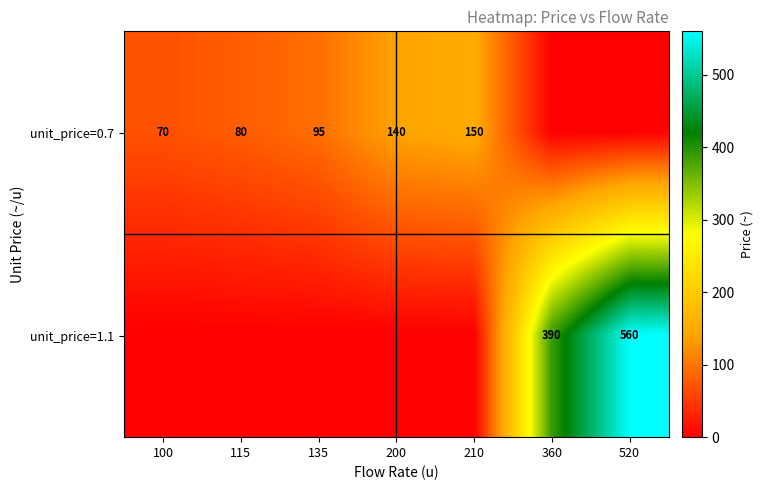

The value of unit_price=0.7 at 200 is 140. True or false?

True